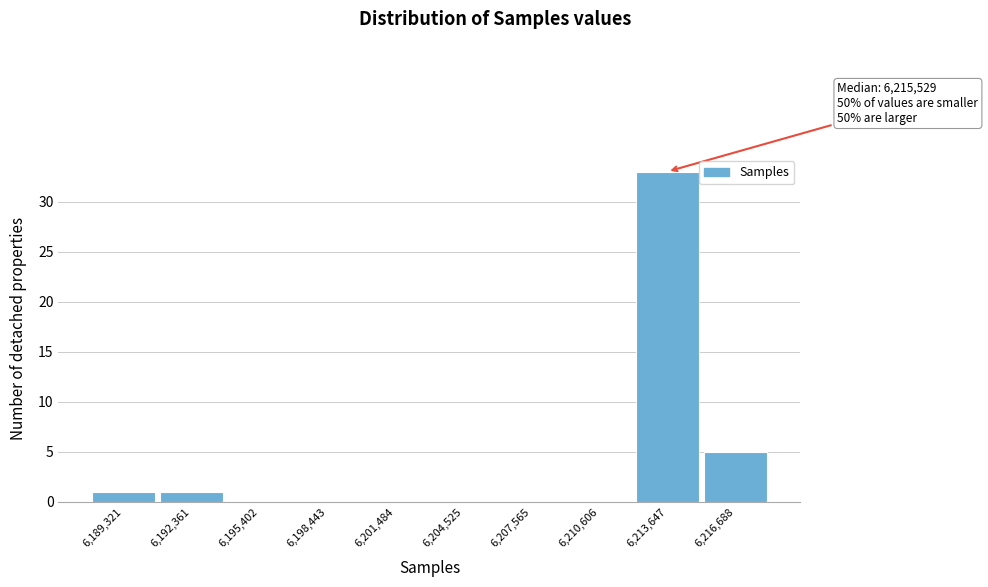

Reading right to left, extract all data points from this chart.

6,216,688=5	6,213,647=33	6,210,606=0	6,207,565=0	6,204,525=0	6,201,484=0	6,198,443=0	6,195,402=0	6,192,361=1	6,189,321=1